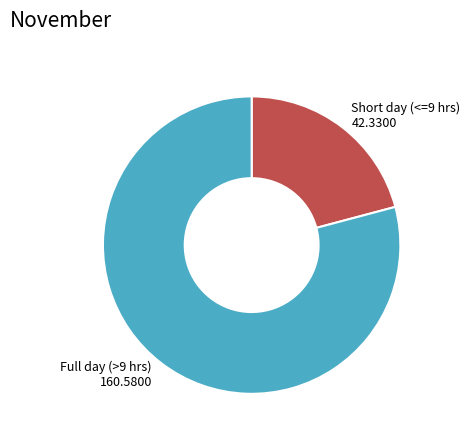

Which has a higher value, Full day (>9 hrs) 160.5800 or Short day (<=9 hrs) 42.3300?

Full day (>9 hrs) 160.5800